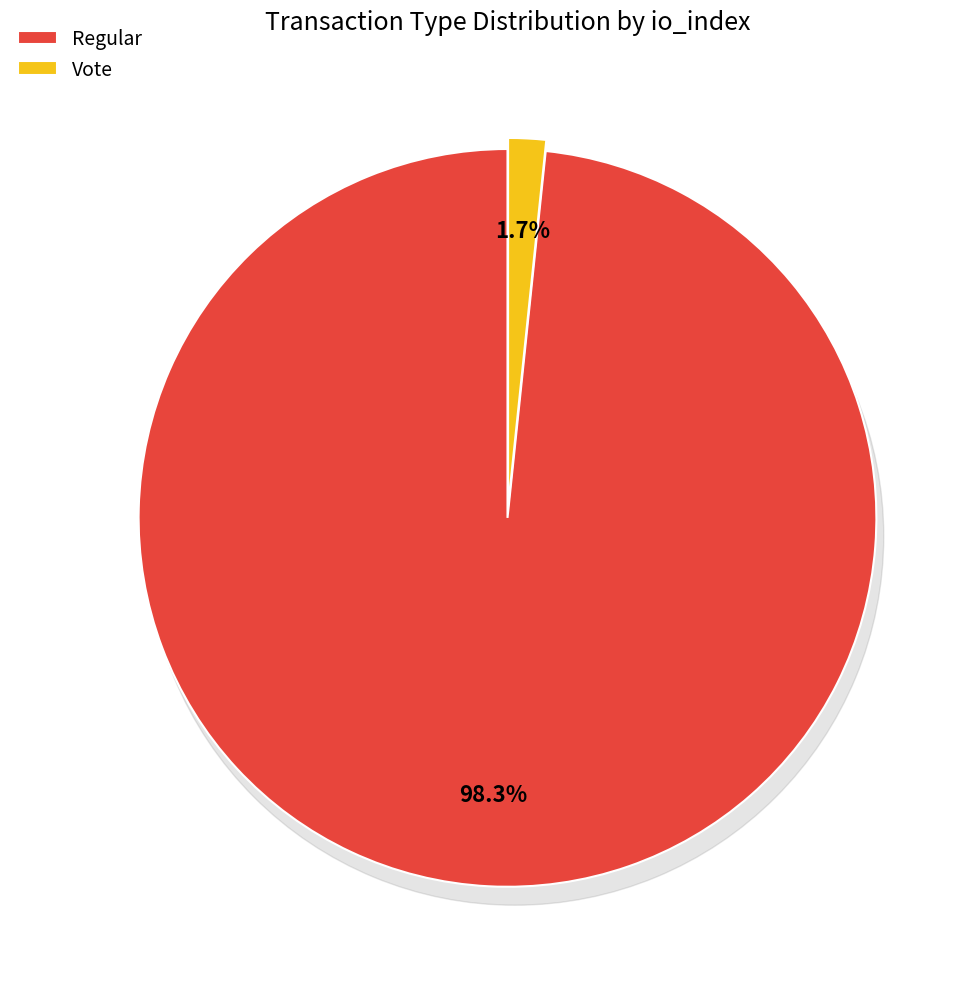

Does any single category account for the majority?

Yes